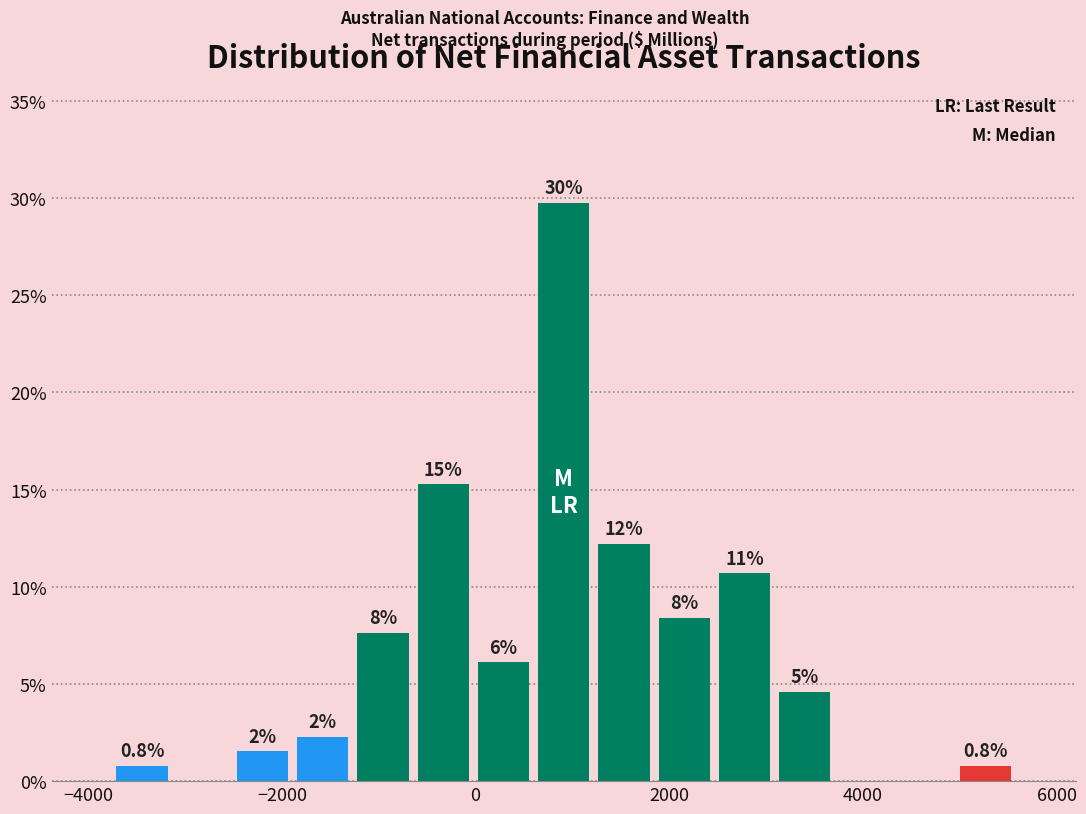

Read against the x-axis, roughly where is the centre of the tallest bar?

1000